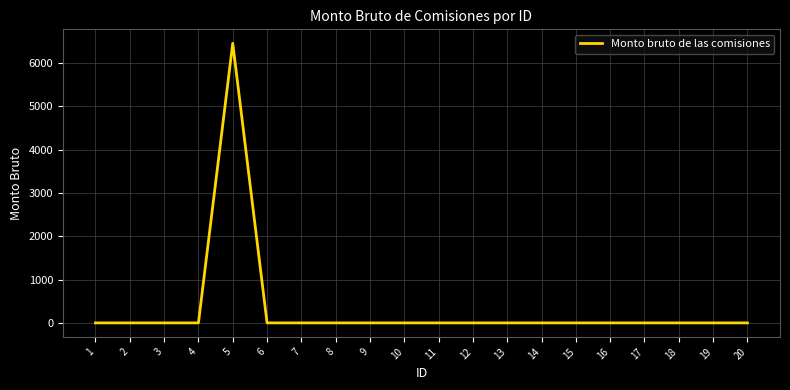

Is it true that the value at 5 is 6450?

True